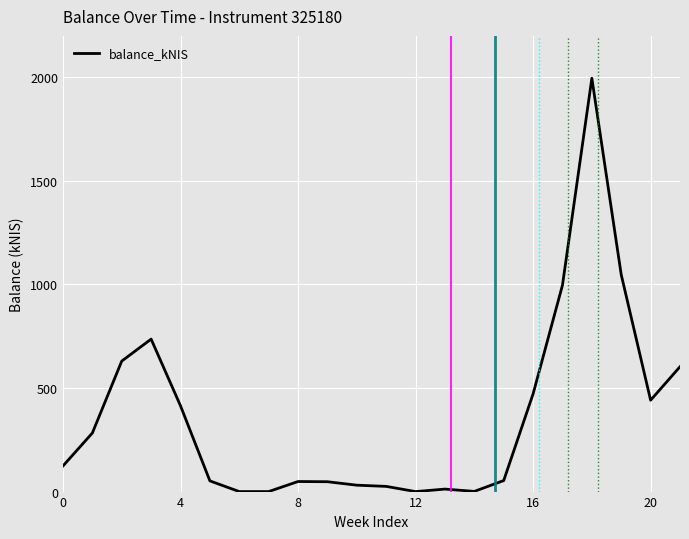

What is the maximum value shown in the chart?

1995.5